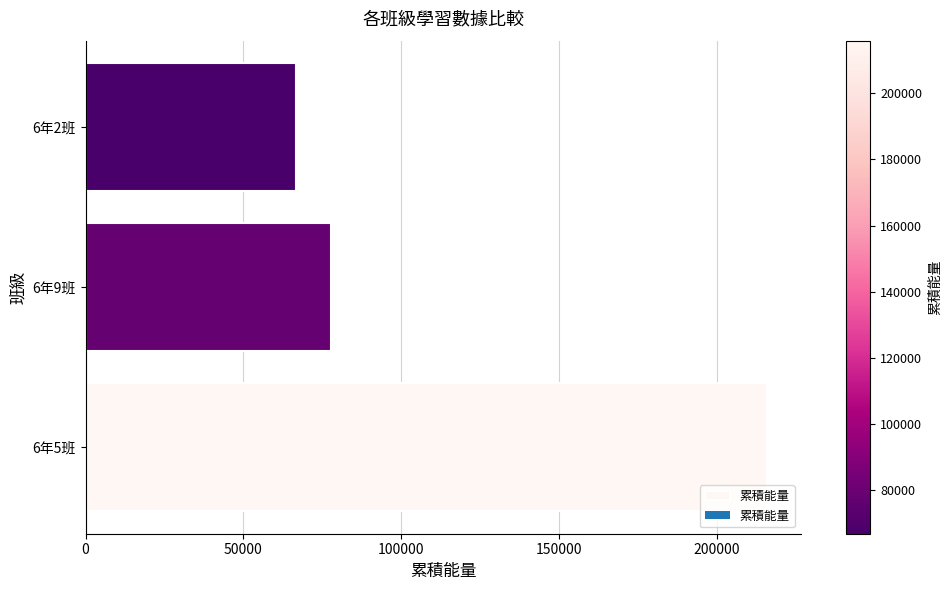

What is the change in value from 6年9班 to 6年2班?

-11010